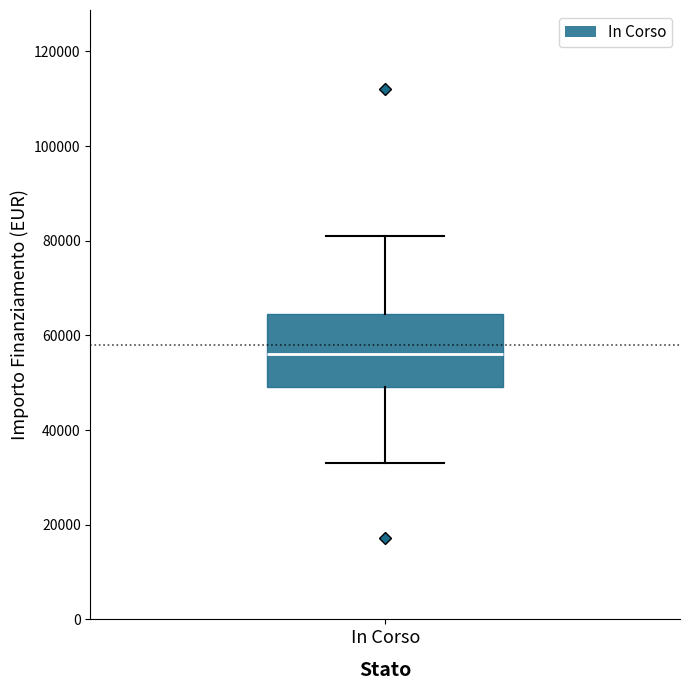

Transcribe this box plot: give where the median line is, the range the box spans, and where the two whiskers end, as read against the y-axis. The values are not printed on the chart, so give them approximately, as read against the axis.

median 56000, box 50000 to 64000, whiskers 32000 to 80000